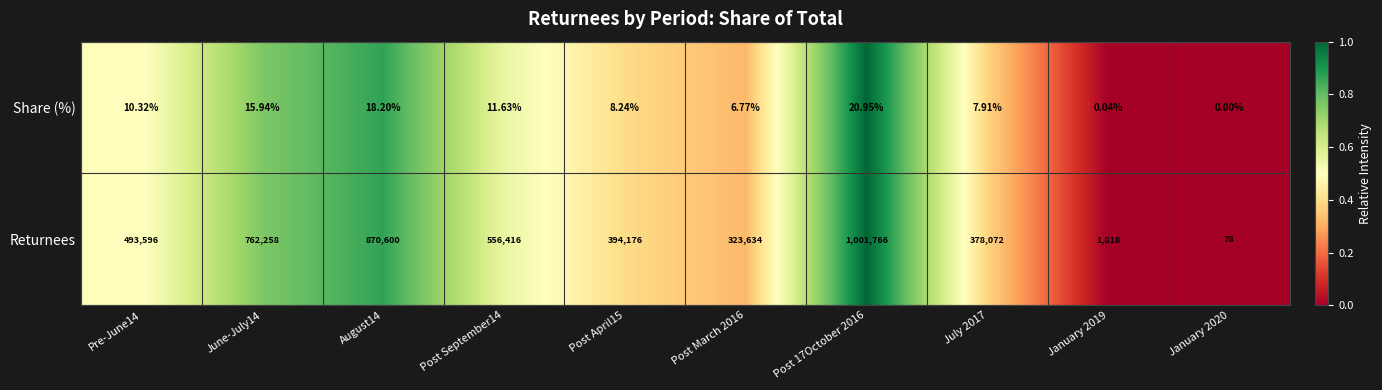

At January 2020, list the series in order from largest to smallest.

Returnees, Share (%)